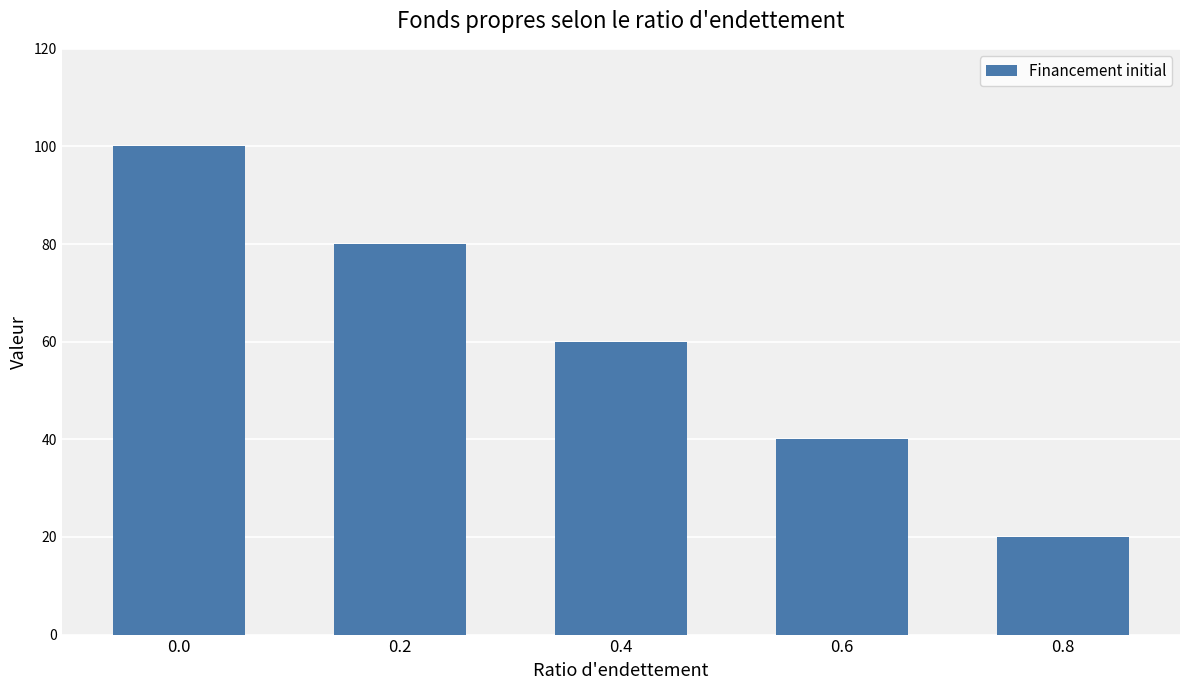

Reading right to left, extract all data points from this chart.

0.8=20	0.6=40	0.4=60	0.2=80	0.0=100